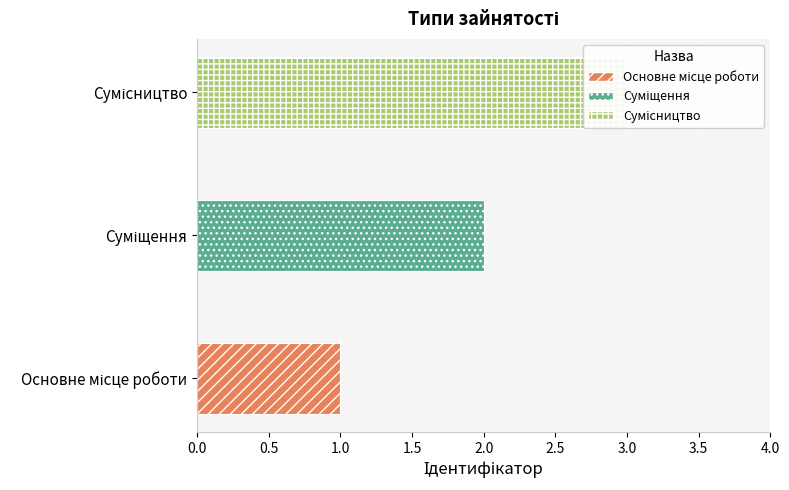

The value at Основне місце роботи is 1. True or false?

False